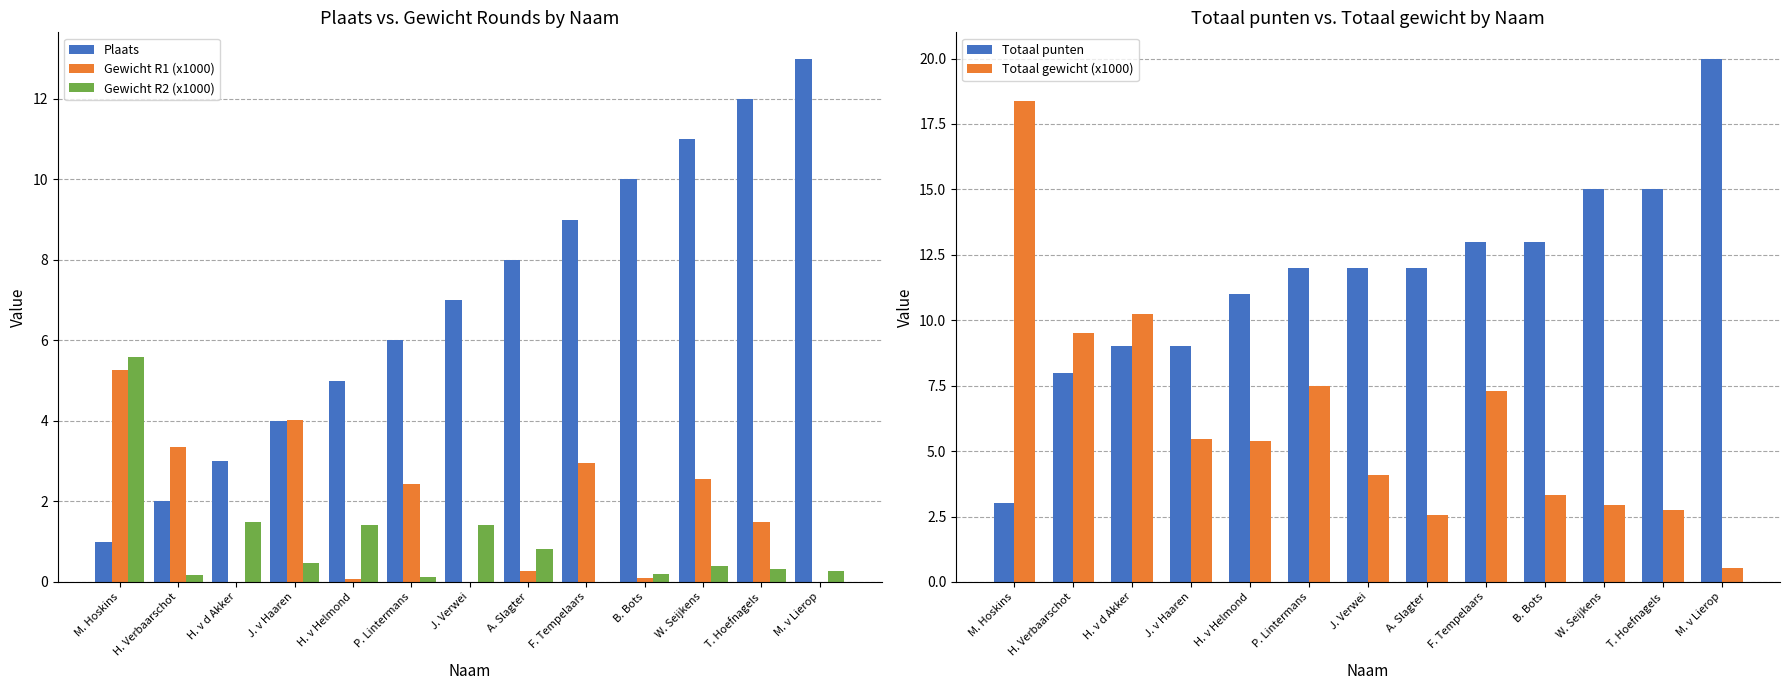

Reading left to right, extract all data points from this chart.

Plaats: 1.0	2.0	3.0	4.0	5.0	6.0	7.0	8.0	9.0	10.0	11.0	12.0	13.0
Gewicht R1 (x1000): 5.3	3.4	0.0	4.0	0.1	2.4	0.0	0.3	3.0	0.1	2.5	1.5	0.0
Gewicht R2 (x1000): 5.6	0.2	1.5	0.5	1.4	0.1	1.4	0.8	0.0	0.2	0.4	0.3	0.3
Totaal punten: 3.0	8.0	9.0	9.0	11.0	12.0	12.0	12.0	13.0	13.0	15.0	15.0	20.0
Totaal gewicht (x1000): 18.4	9.5	10.3	5.5	5.4	7.5	4.1	2.5	7.3	3.3	2.9	2.7	0.5